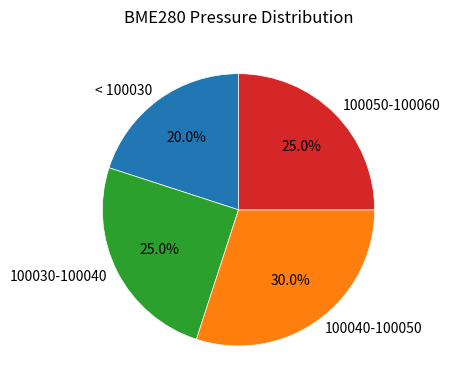

To the nearest percent, what is the average slice percentage?

25%